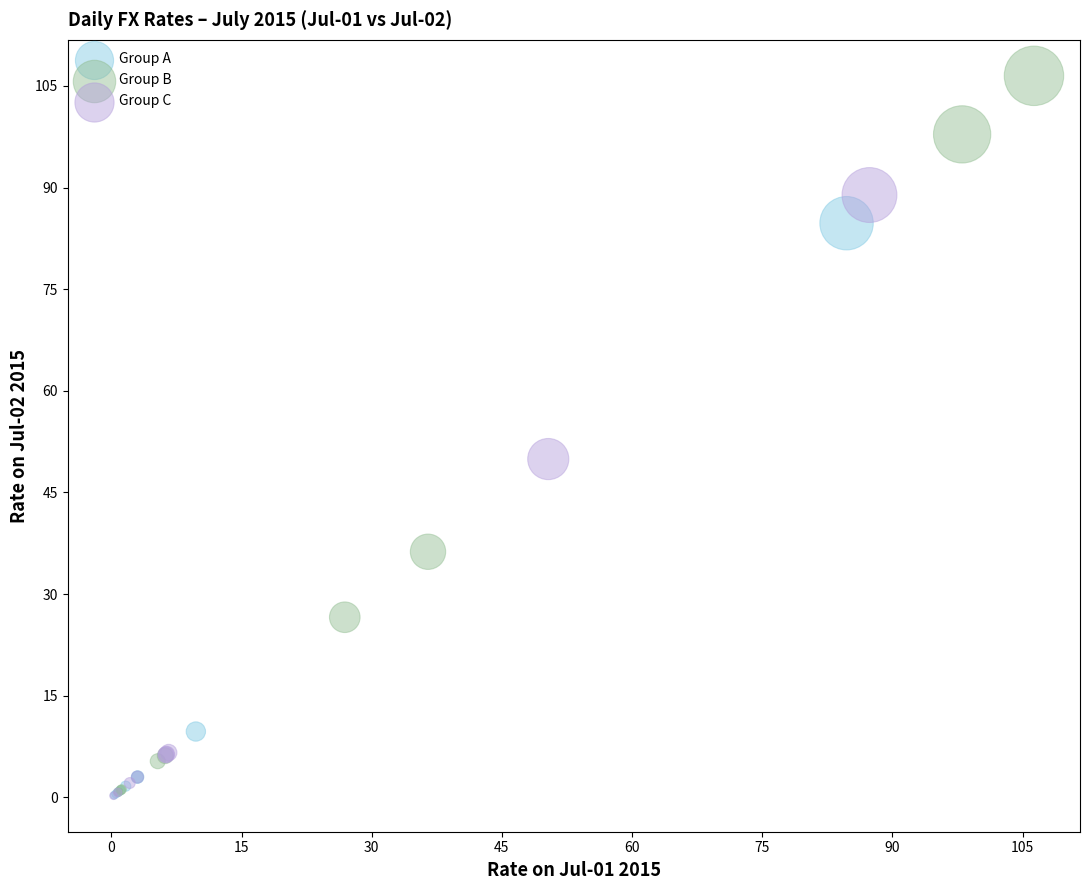

Which series contains the highest Y value?

Group B